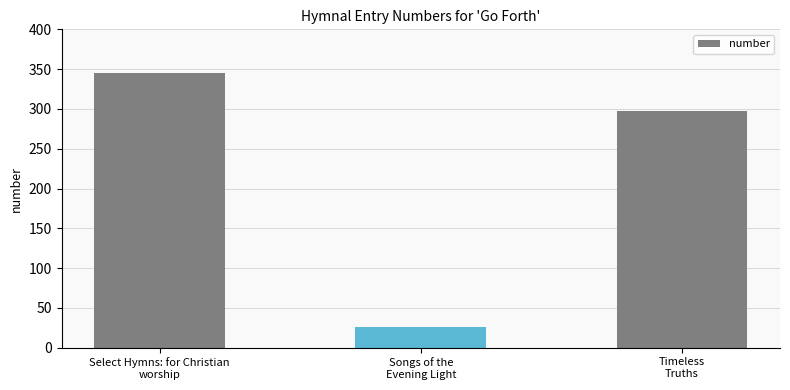

Does the chart contain any negative values?

No